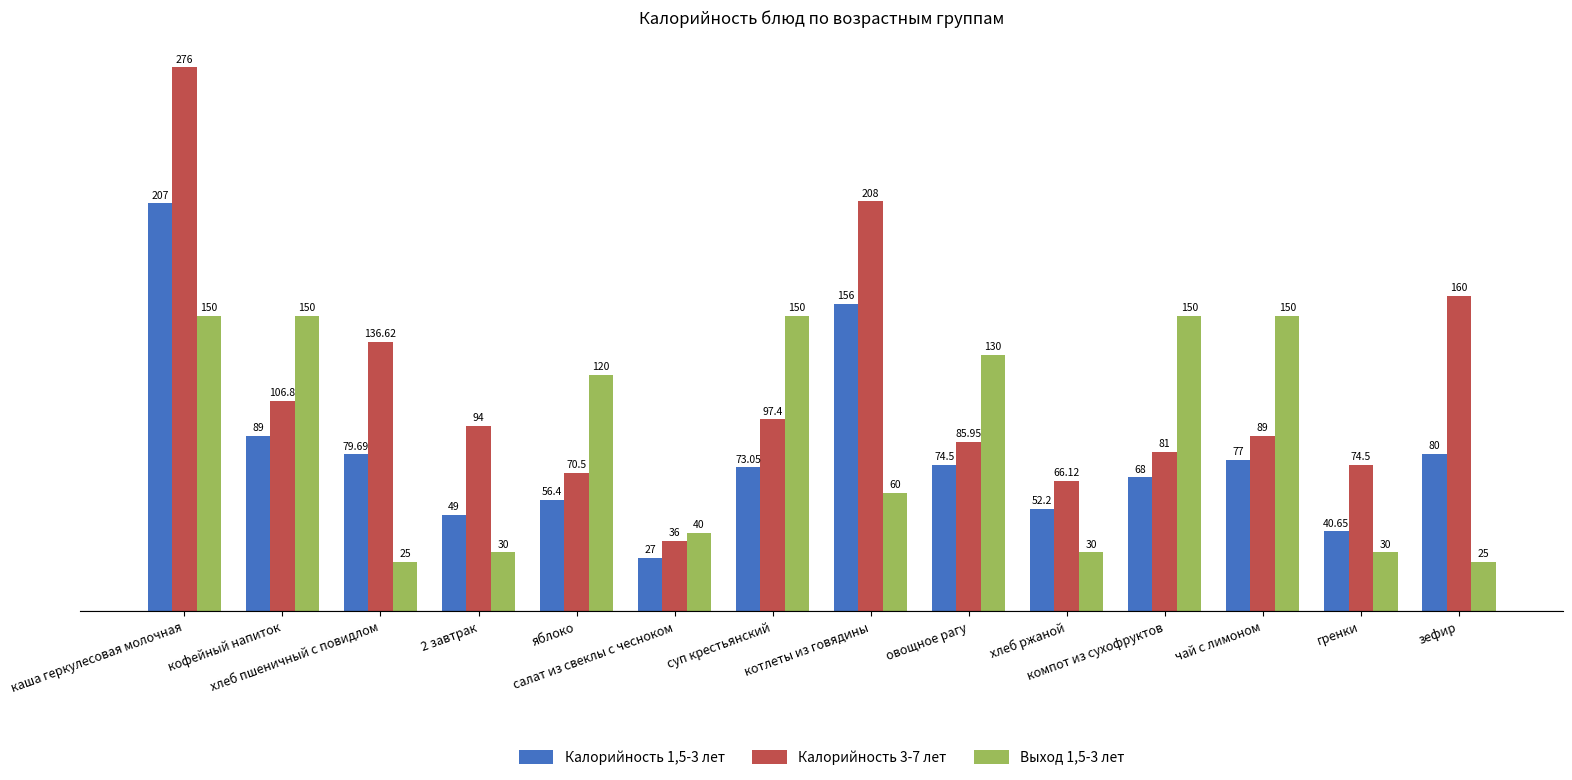

What is the label of the 14th bar from the right?

каша геркулесовая молочная